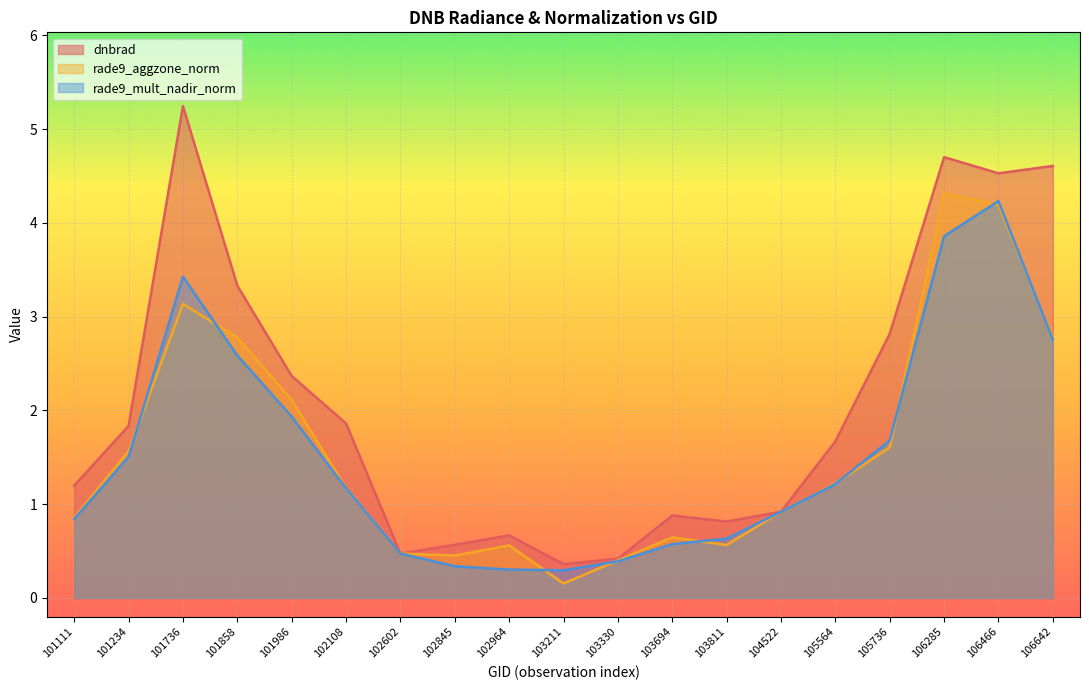

The dnbrad series shows 0.8 at 103811. True or false?

True